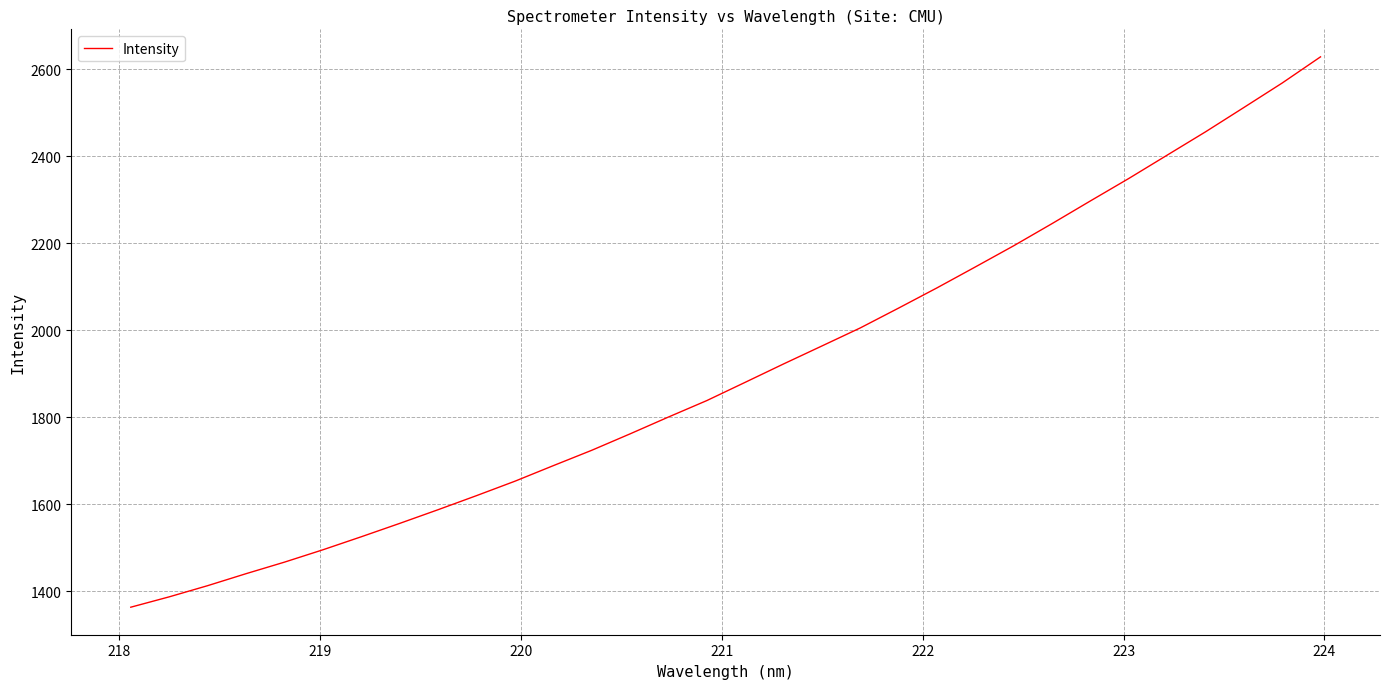

What is the greatest value displayed?

2628.3